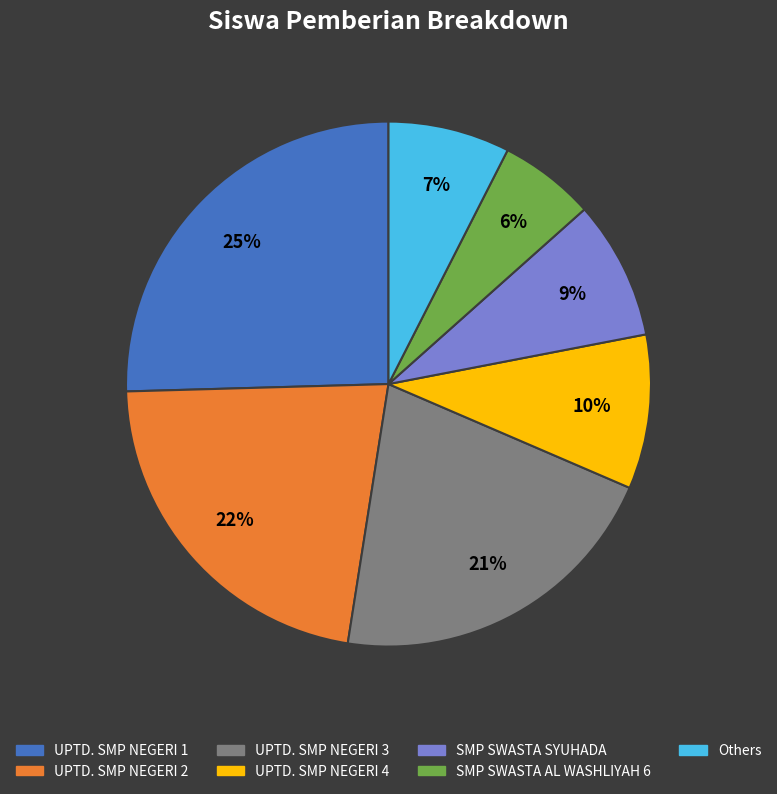

To the nearest percent, what is the average slice percentage?

14%